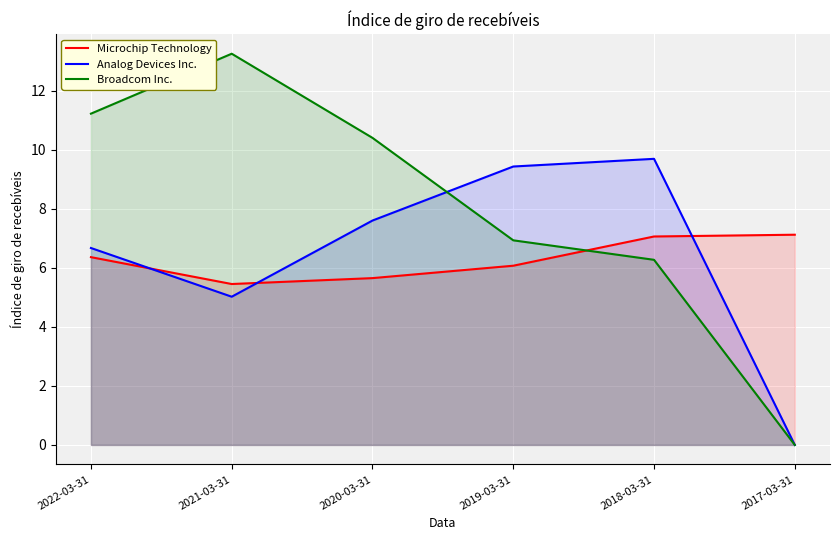

Reading left to right, list all the values displayed in this chart.

Microchip Technology: 6.4	5.5	5.7	6.1	7.1	7.1
Analog Devices Inc.: 6.7	5.0	7.6	9.4	9.7	0.0
Broadcom Inc.: 11.2	13.2	10.4	6.9	6.3	0.0